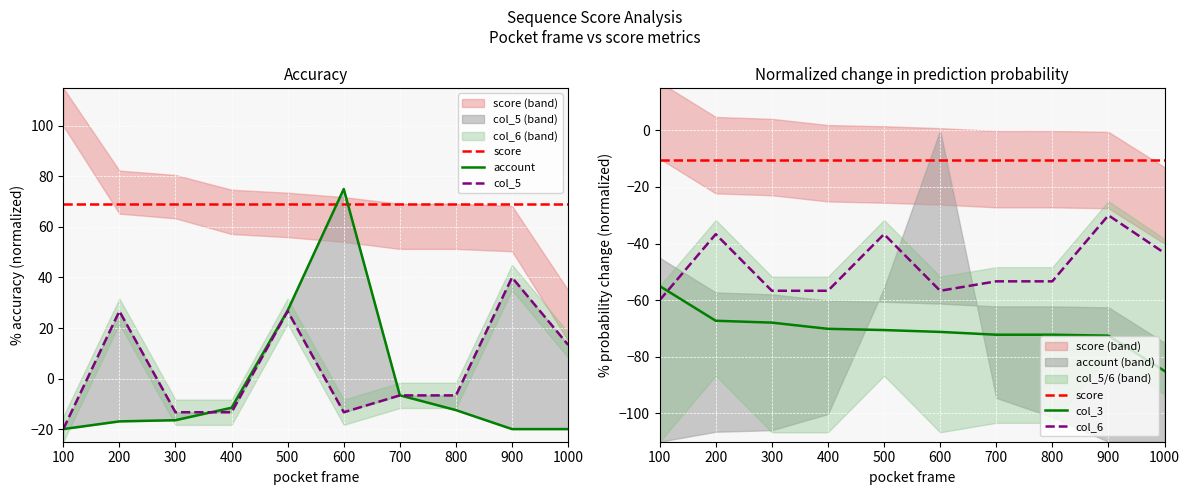

What is the difference between the highest and lowest values at 600?

146.2